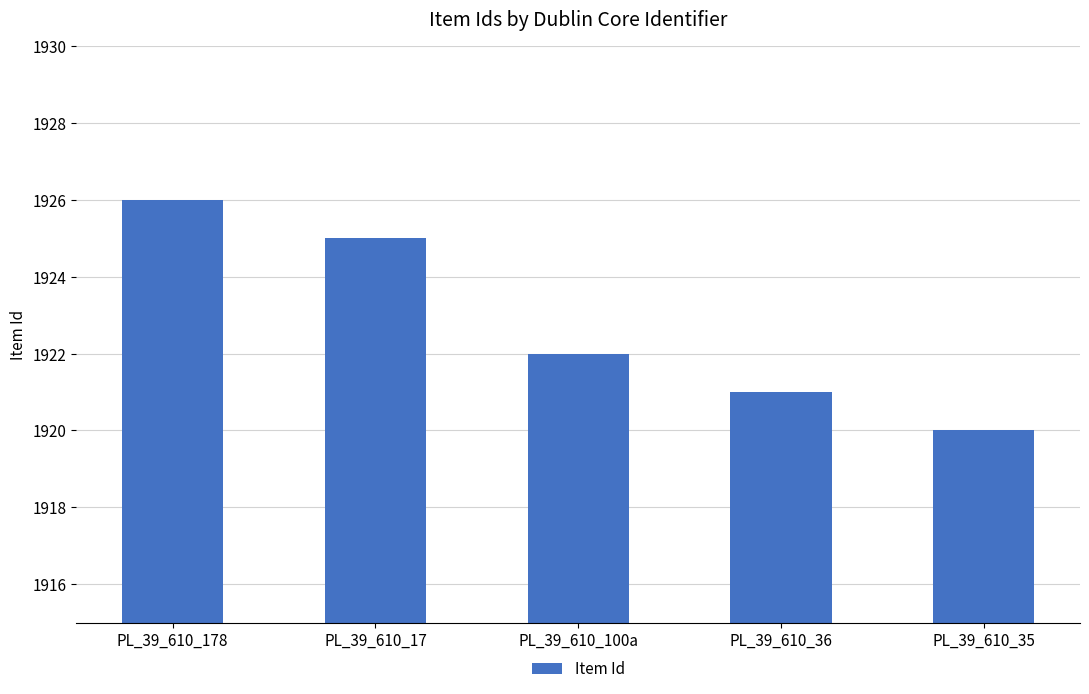

Where is the data nearest to the value 1923?

PL_39_610_100a